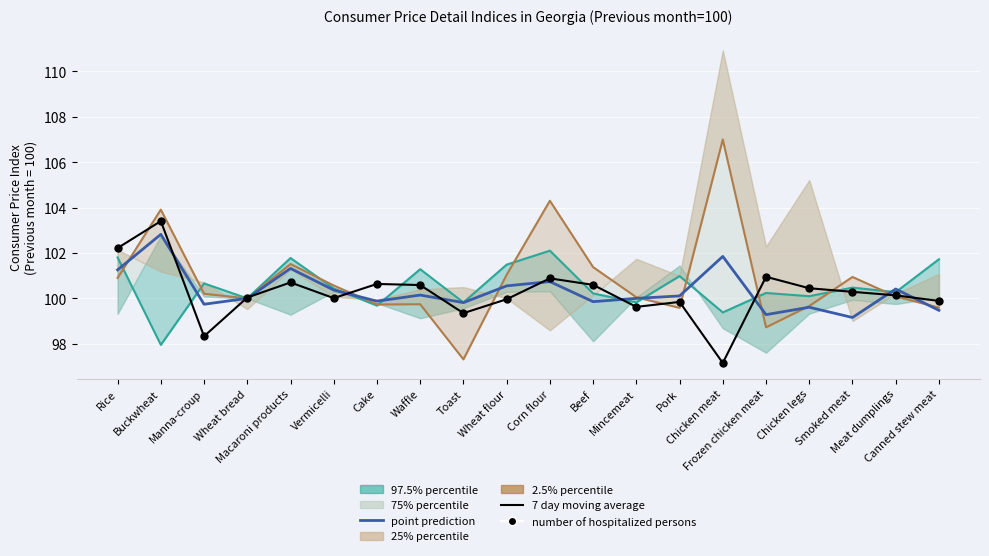

Which series has the widest spread of Y values?

2.5% percentile